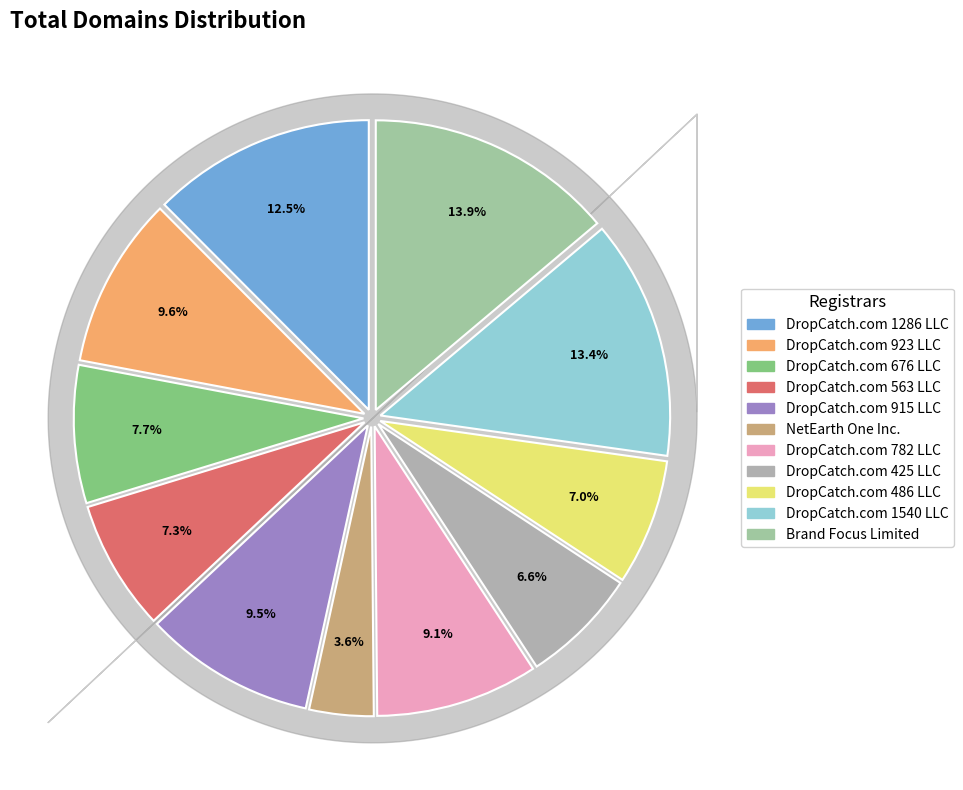

How much of the chart is everything except DropCatch.com 915 LLC?

90.5%